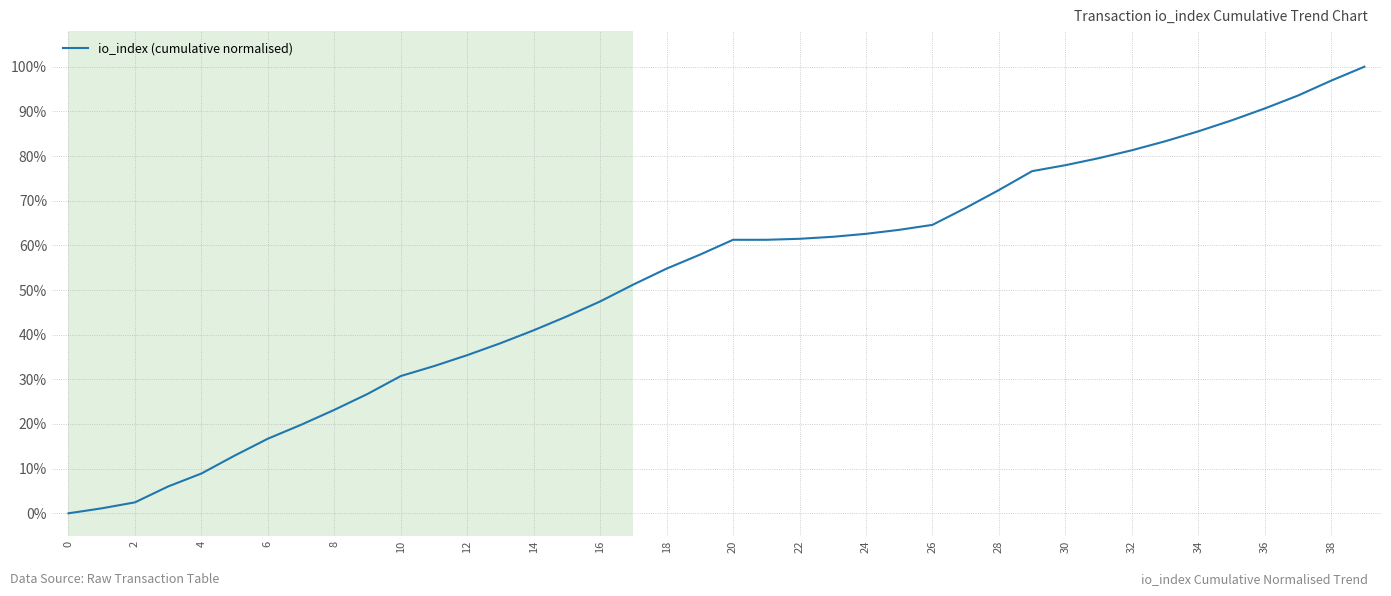

How many lines are shown in the chart?

1